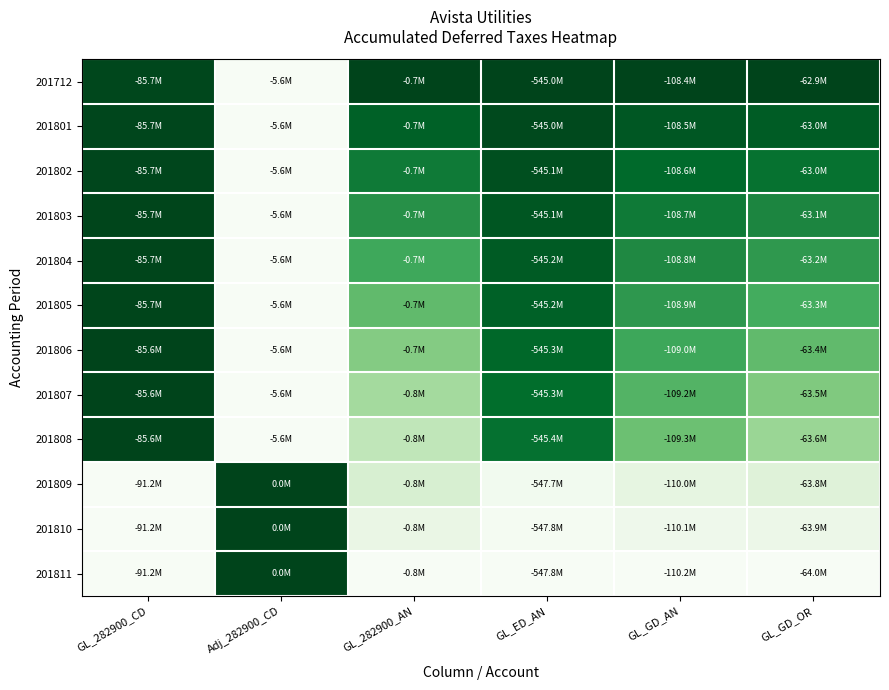

Reading left to right, list all the values displayed in this chart.

201712: GL_282900_CD=1.0	Adj_282900_CD=0.0	GL_282900_AN=1.0	GL_ED_AN=1.0	GL_GD_AN=1.0	GL_GD_OR=1.0
201801: GL_282900_CD=1.0	Adj_282900_CD=0.0	GL_282900_AN=0.9	GL_ED_AN=1.0	GL_GD_AN=0.9	GL_GD_OR=0.9
201802: GL_282900_CD=1.0	Adj_282900_CD=0.0	GL_282900_AN=0.8	GL_ED_AN=1.0	GL_GD_AN=0.9	GL_GD_OR=0.8
201803: GL_282900_CD=1.0	Adj_282900_CD=0.0	GL_282900_AN=0.7	GL_ED_AN=0.9	GL_GD_AN=0.8	GL_GD_OR=0.8
201804: GL_282900_CD=1.0	Adj_282900_CD=0.0	GL_282900_AN=0.6	GL_ED_AN=0.9	GL_GD_AN=0.8	GL_GD_OR=0.7
201805: GL_282900_CD=1.0	Adj_282900_CD=0.0	GL_282900_AN=0.5	GL_ED_AN=0.9	GL_GD_AN=0.7	GL_GD_OR=0.6
201806: GL_282900_CD=1.0	Adj_282900_CD=0.0	GL_282900_AN=0.5	GL_ED_AN=0.9	GL_GD_AN=0.6	GL_GD_OR=0.5
201807: GL_282900_CD=1.0	Adj_282900_CD=0.0	GL_282900_AN=0.4	GL_ED_AN=0.9	GL_GD_AN=0.6	GL_GD_OR=0.5
201808: GL_282900_CD=1.0	Adj_282900_CD=0.0	GL_282900_AN=0.3	GL_ED_AN=0.9	GL_GD_AN=0.5	GL_GD_OR=0.4
201809: GL_282900_CD=0.0	Adj_282900_CD=1.0	GL_282900_AN=0.2	GL_ED_AN=0.0	GL_GD_AN=0.1	GL_GD_OR=0.2
201810: GL_282900_CD=0.0	Adj_282900_CD=1.0	GL_282900_AN=0.1	GL_ED_AN=0.0	GL_GD_AN=0.1	GL_GD_OR=0.1
201811: GL_282900_CD=0.0	Adj_282900_CD=1.0	GL_282900_AN=0.0	GL_ED_AN=0.0	GL_GD_AN=0.0	GL_GD_OR=0.0